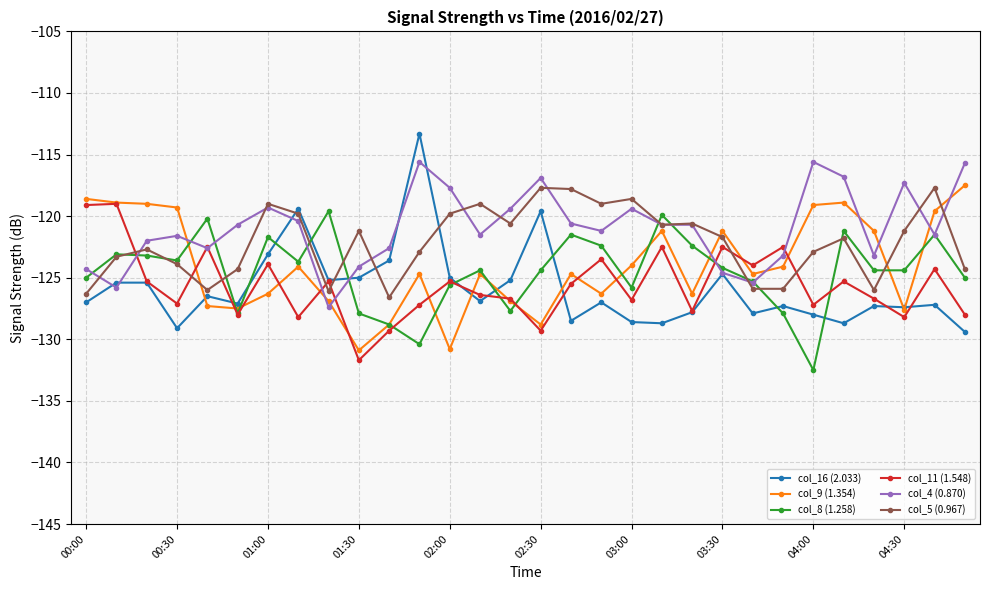

True or false: col_5 (0.967) has more than 0 points higher than both neighbors.

True